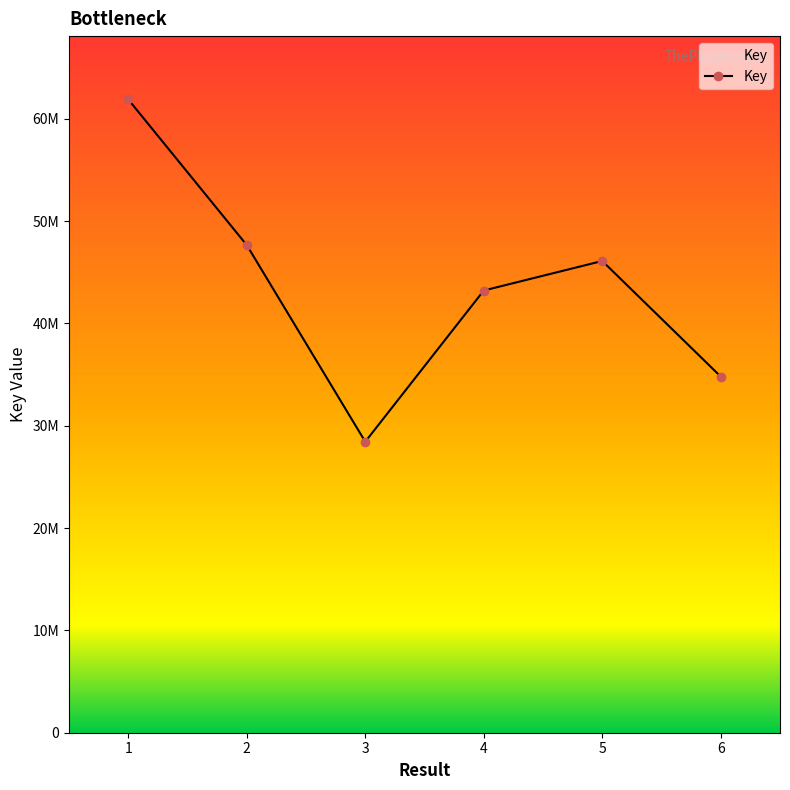

How many interior local peaks (higher than both neighbors) does the data have?

1